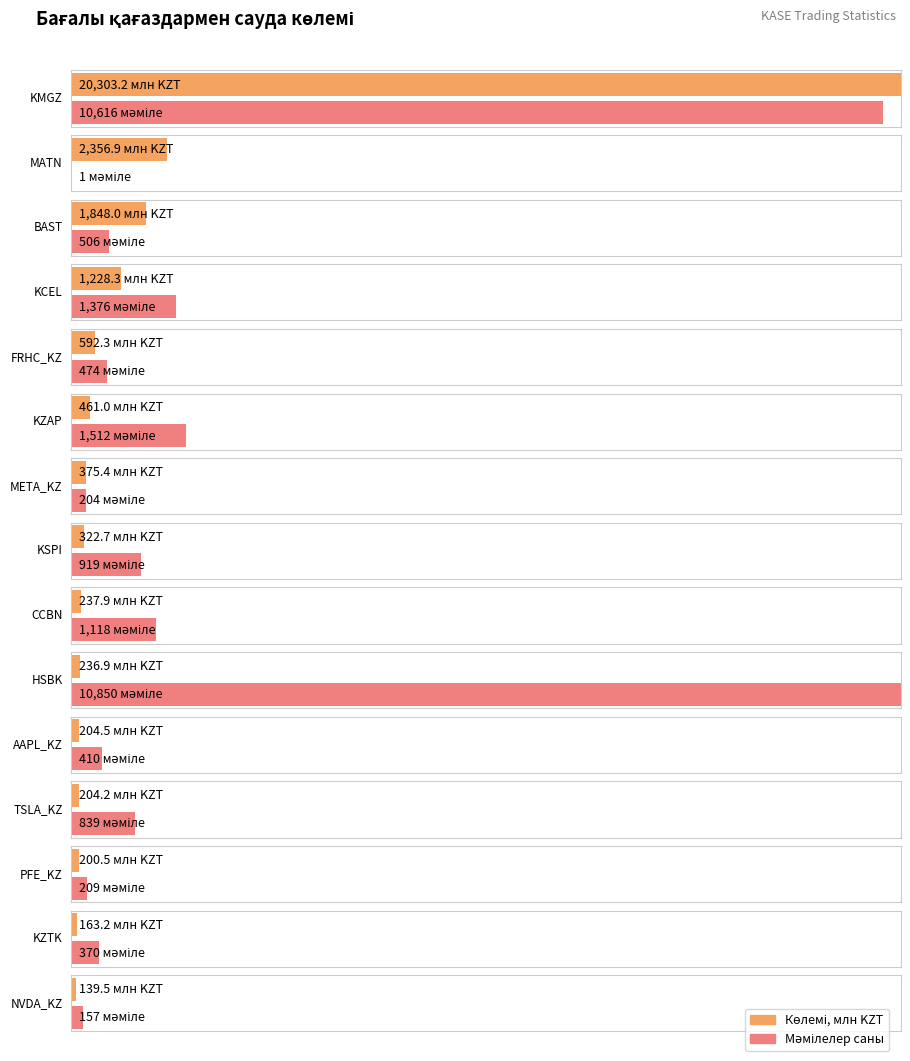

How many data points are above 322?

8